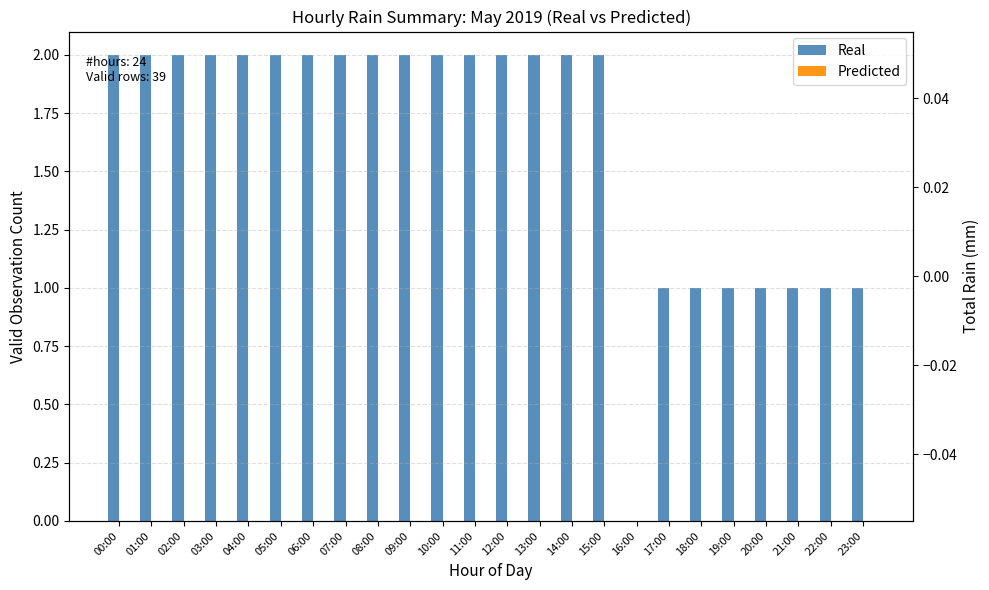

Which category has the highest value across all series?

00:00